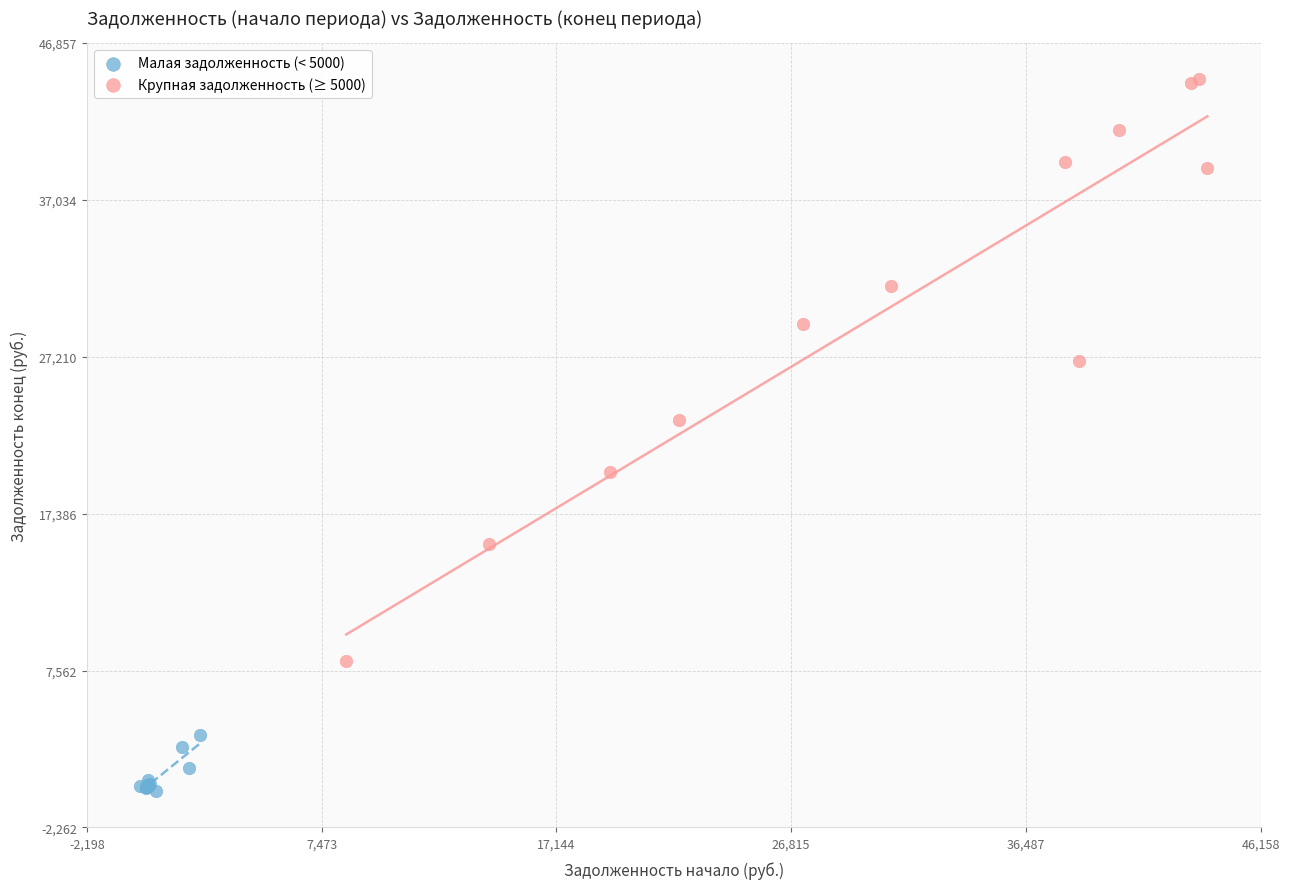

Which series contains the highest Y value?

Крупная задолженность (≥ 5000)